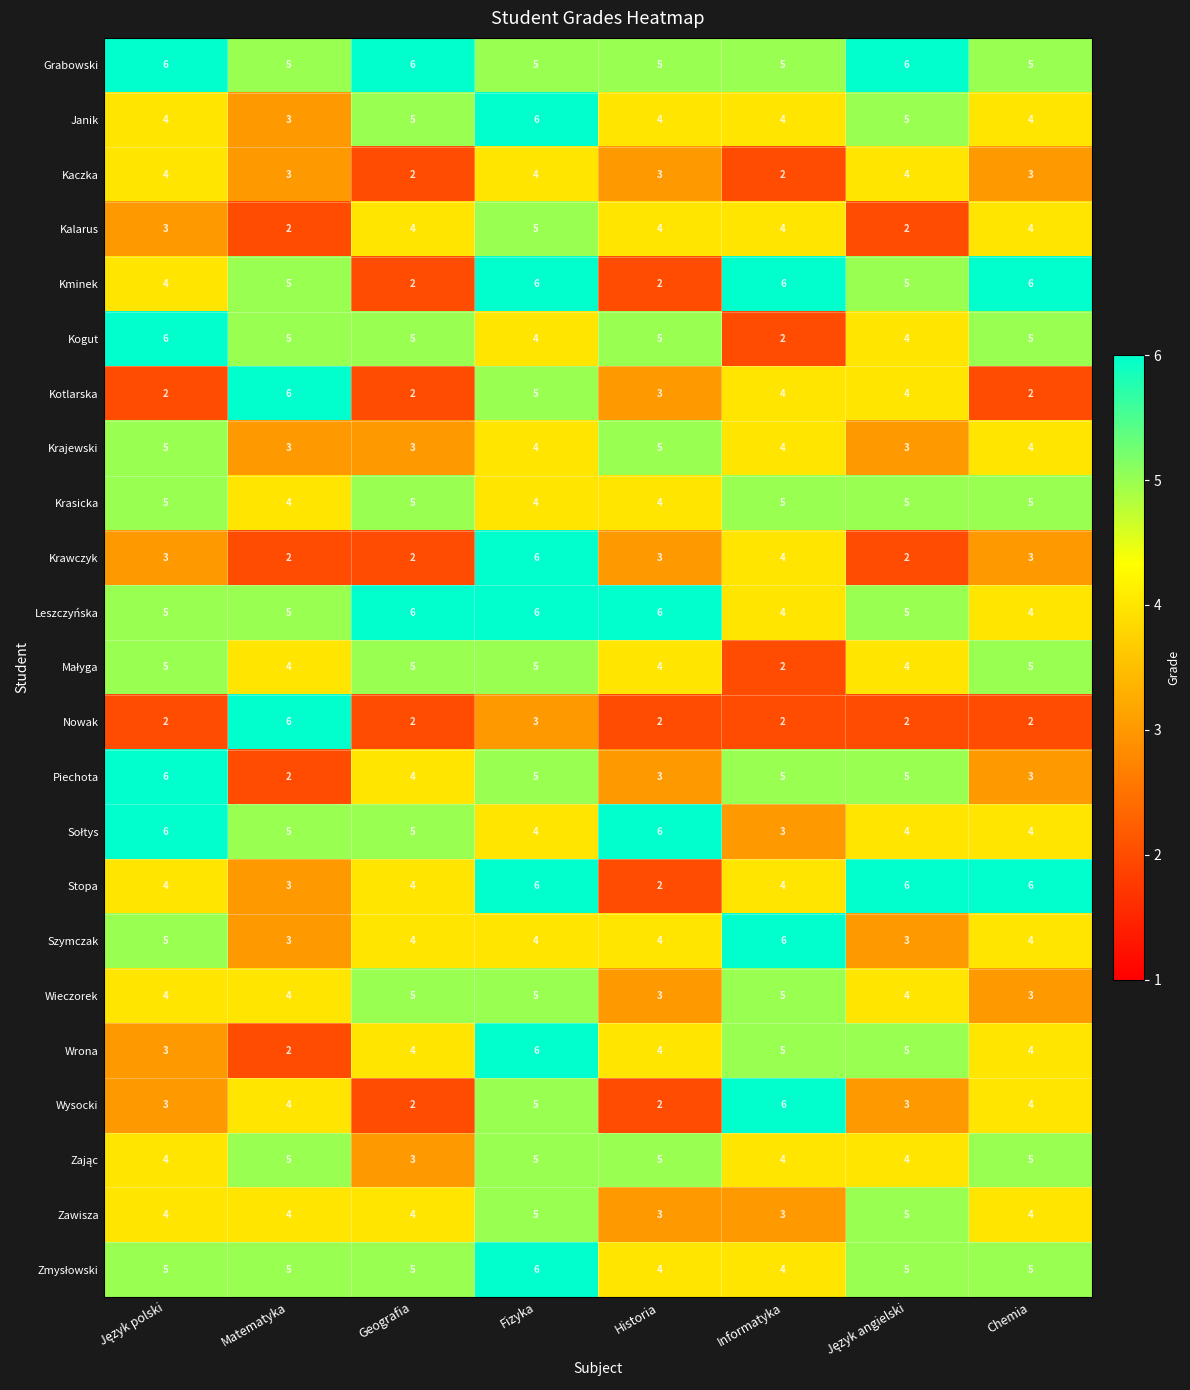

Is it true that Kminek equals 6 at Informatyka?

True